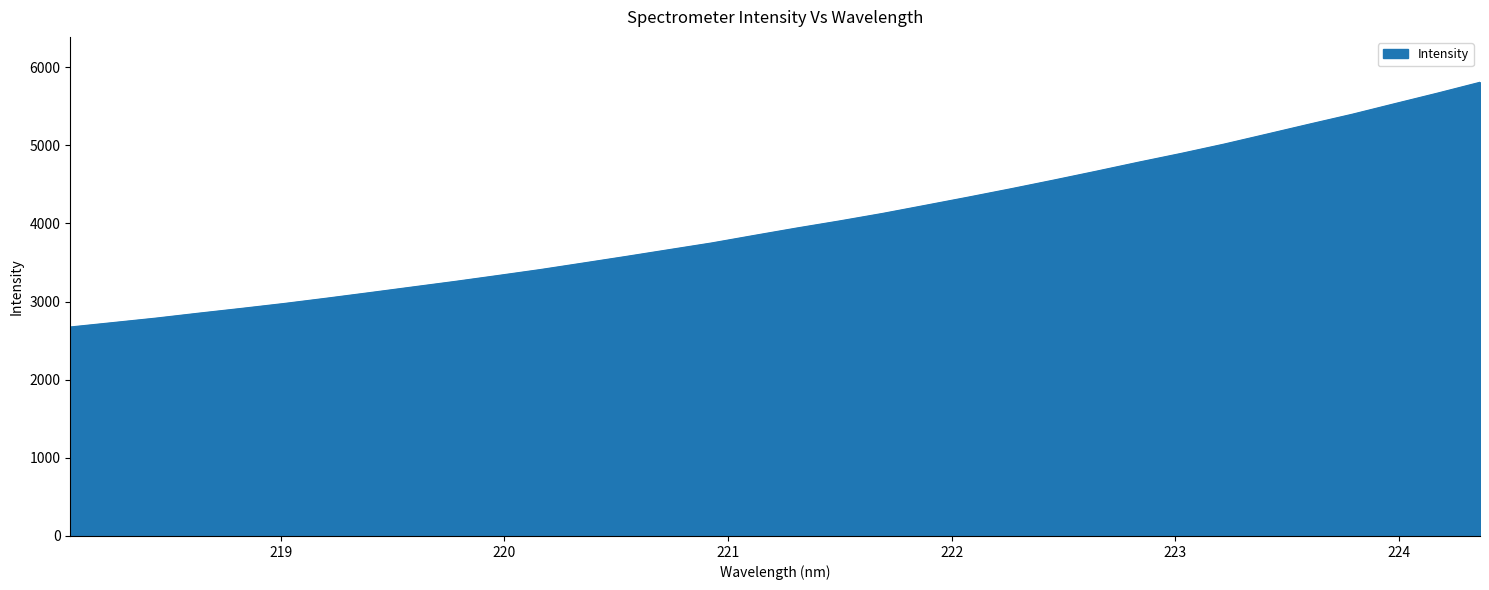

Count the number of values greater than 3941.

17